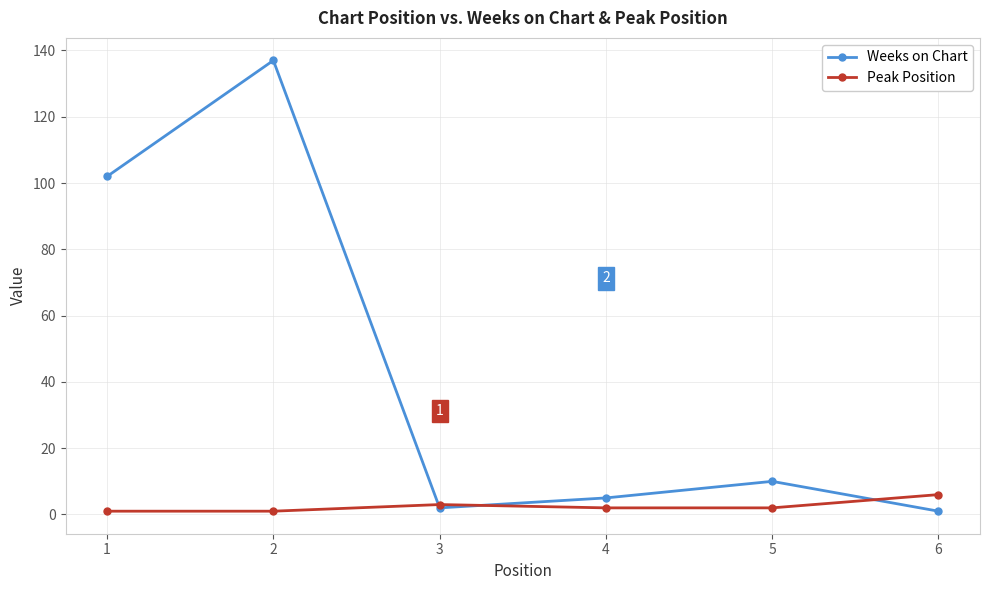

True or false: Peak Position has more than 2 interior local peaks.

False